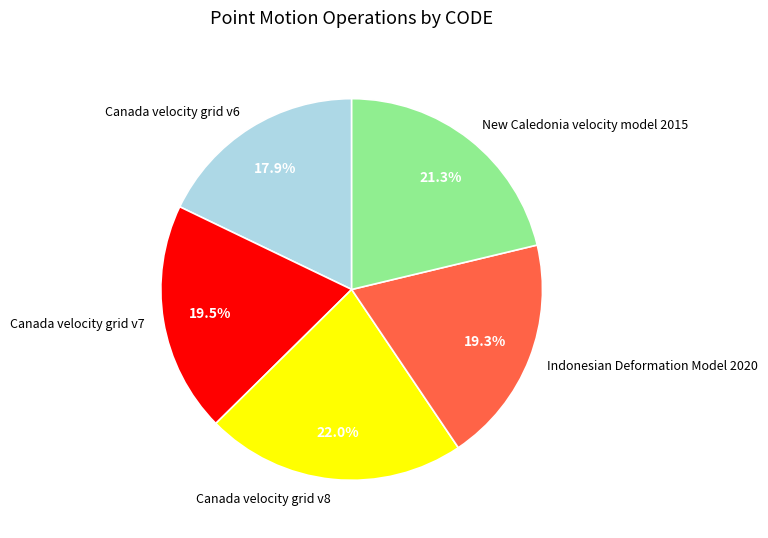

To the nearest percent, what is the difference between the largest and smallest slice percentages?

4%